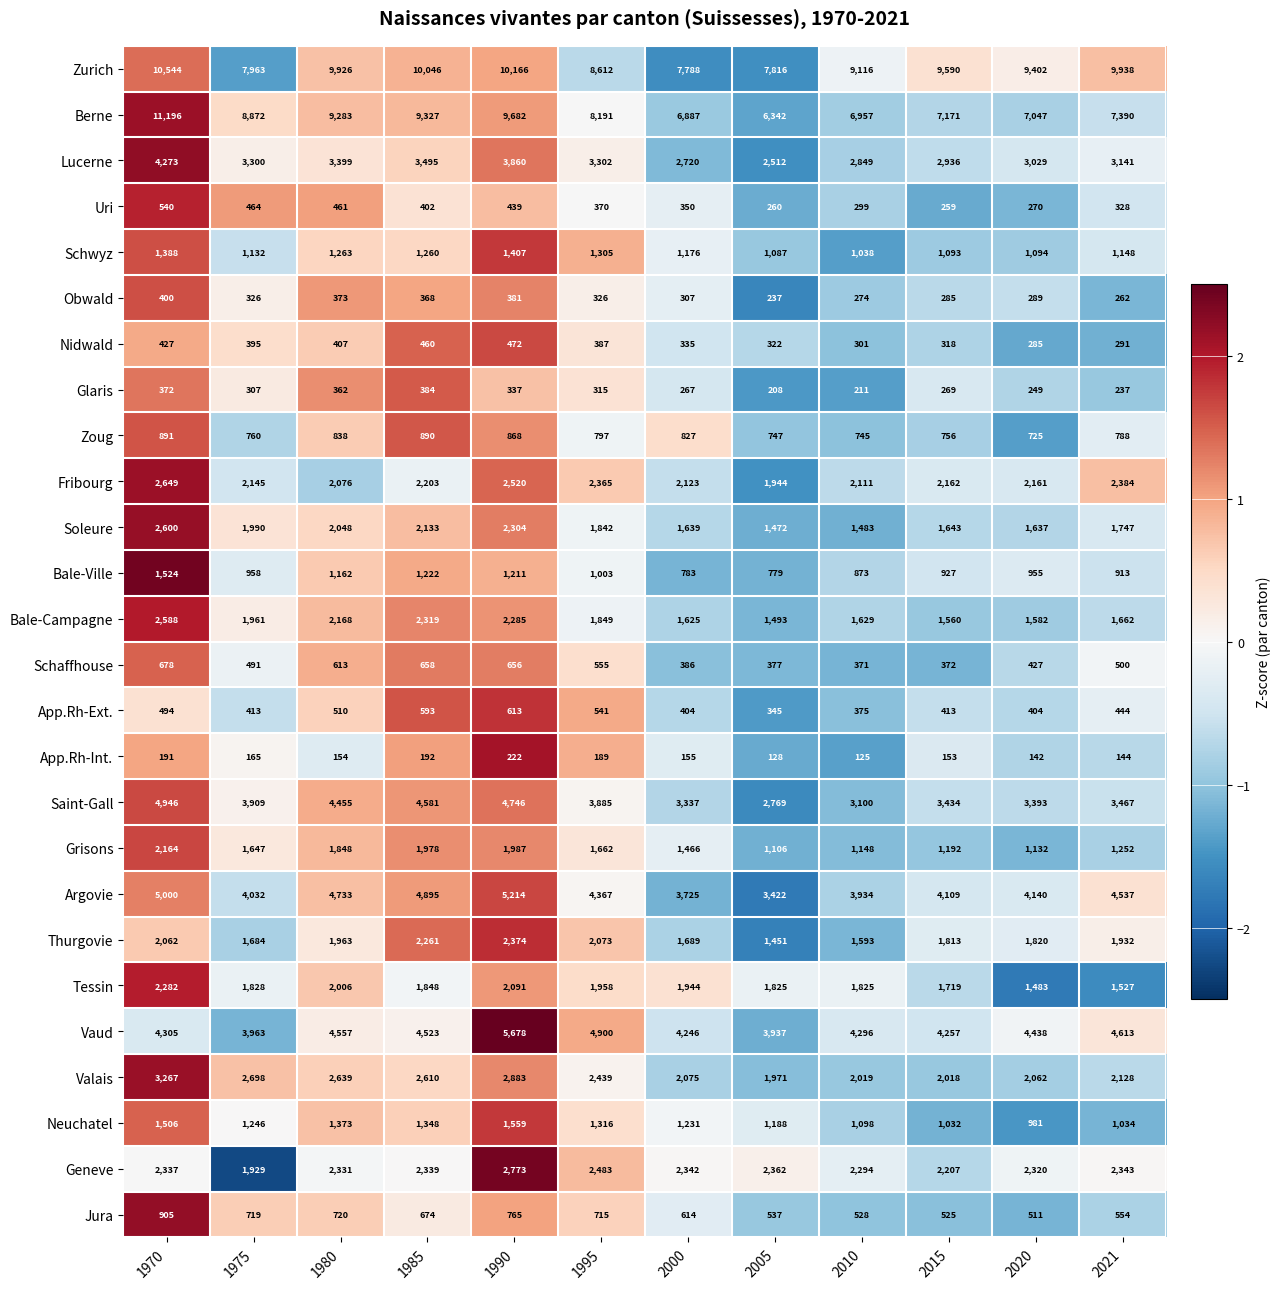

What is the total value across all series at 1980?

61668